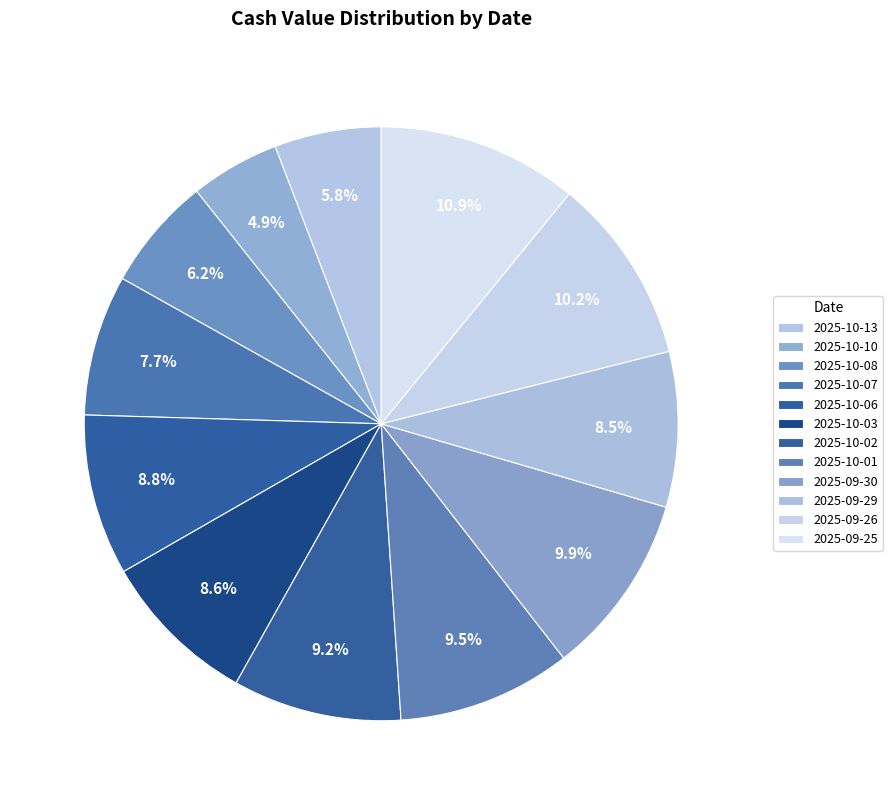

Count the number of slices in the pie.

12